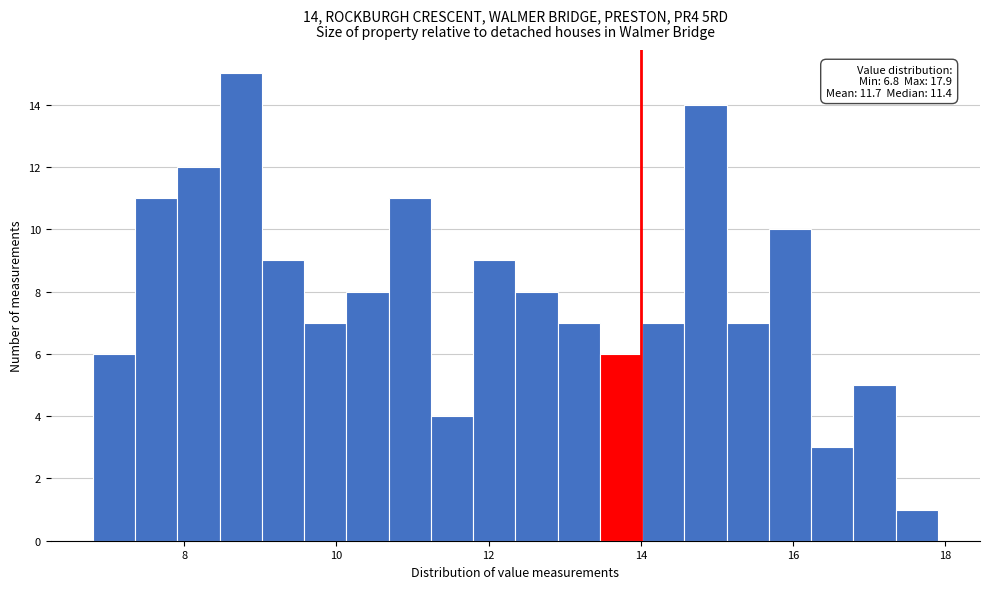

Read against the x-axis, roughly where is the centre of the tallest bar?

8.8